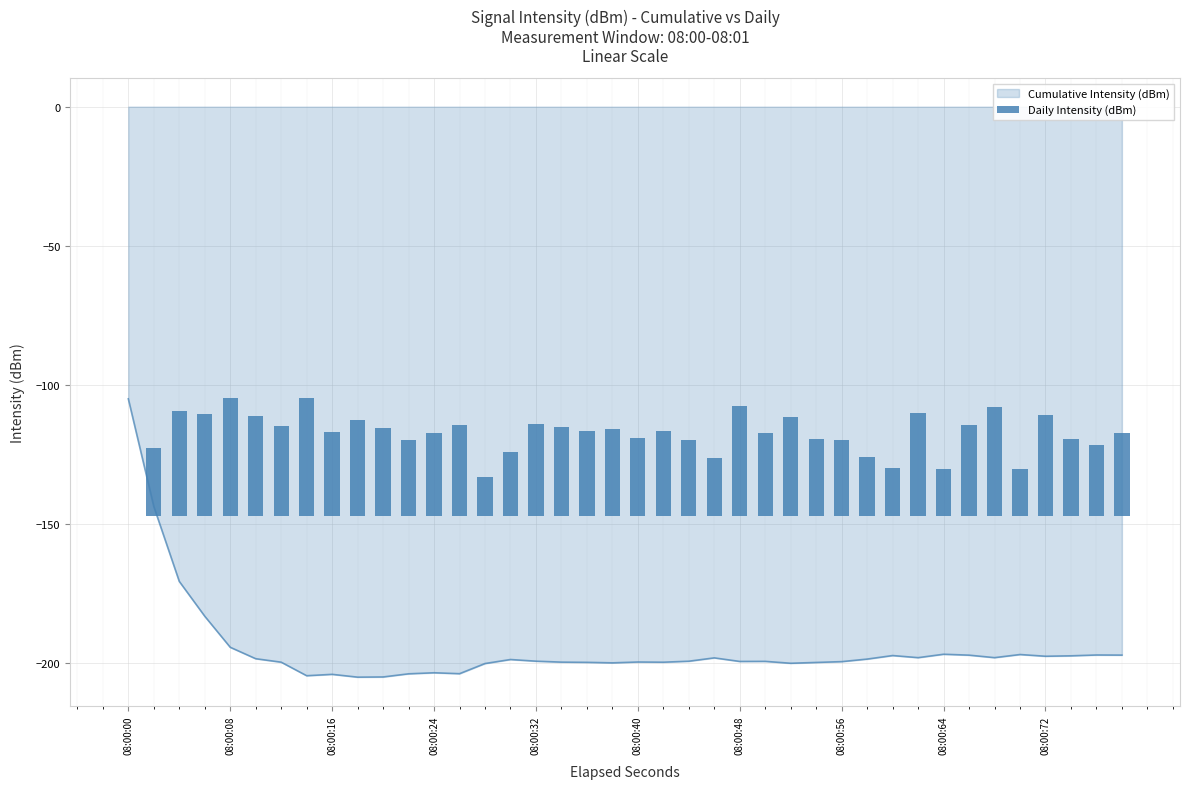

What is the difference between the second highest and minimum values?

42.1